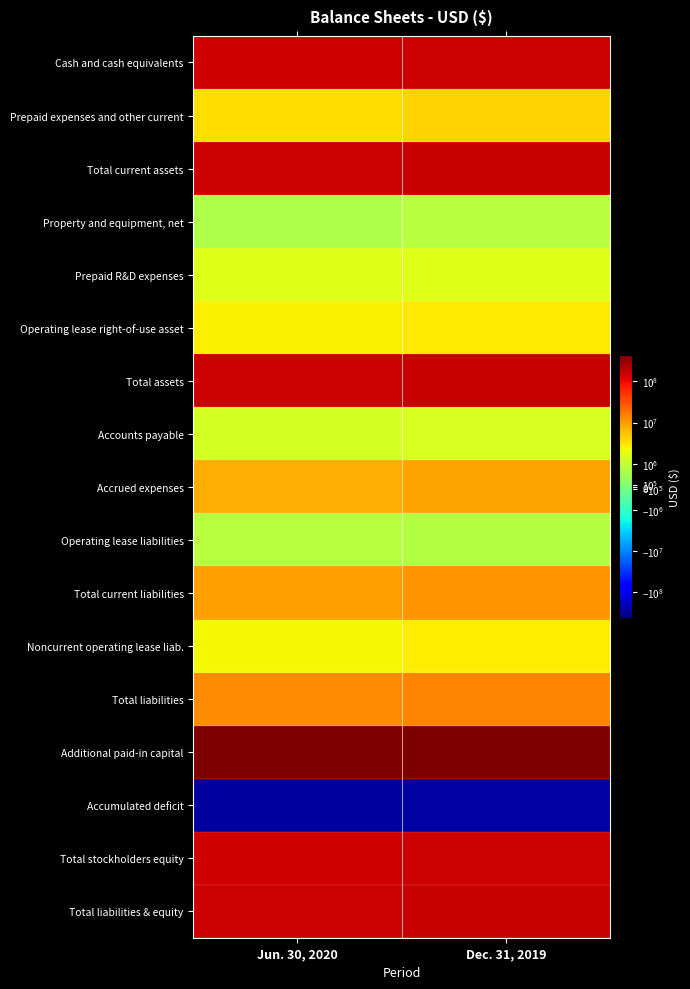

Between Jun. 30, 2020 and Dec. 31, 2019, which series saw the biggest shift?

Accumulated deficit